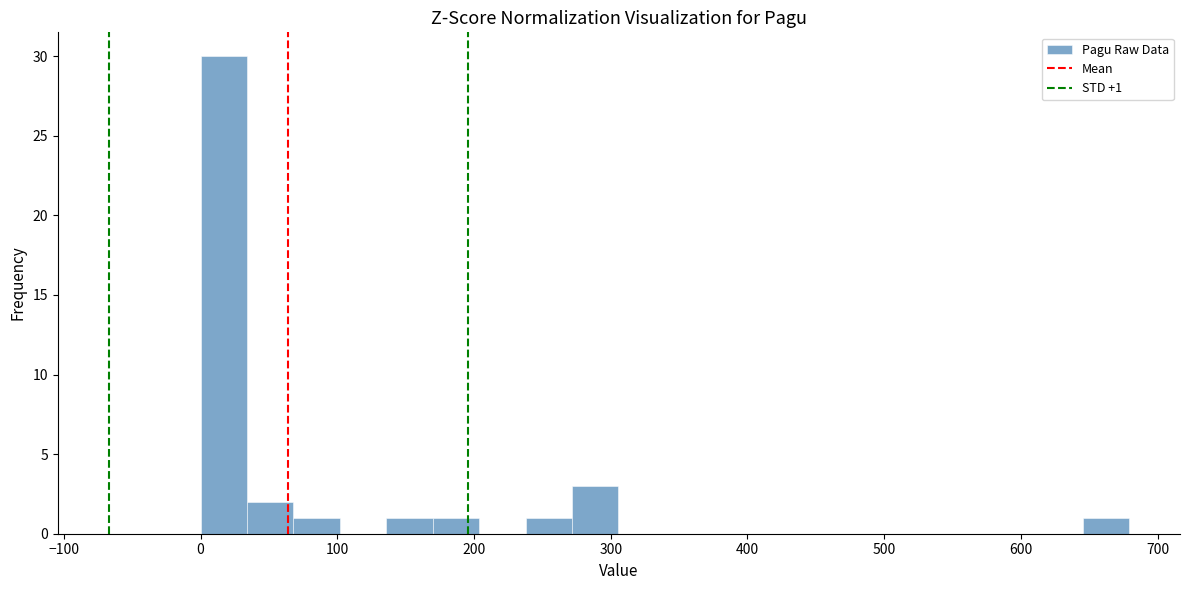

Around what value on the x-axis is the tallest bar? Give the approximate position of its centre, as read against the axis.

20